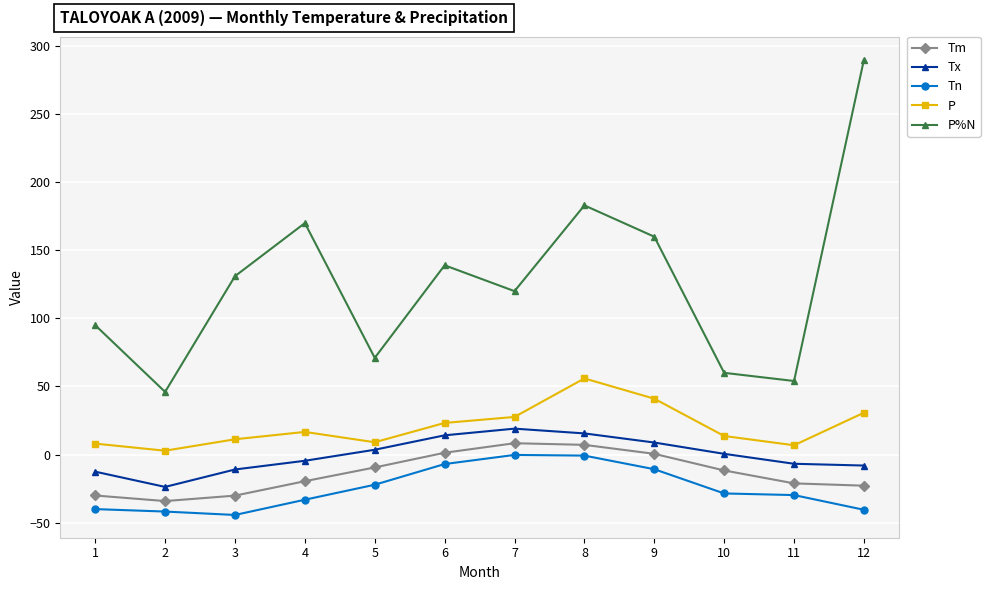

What are all the series names shown in the legend?

Tm, Tx, Tn, P, P%N